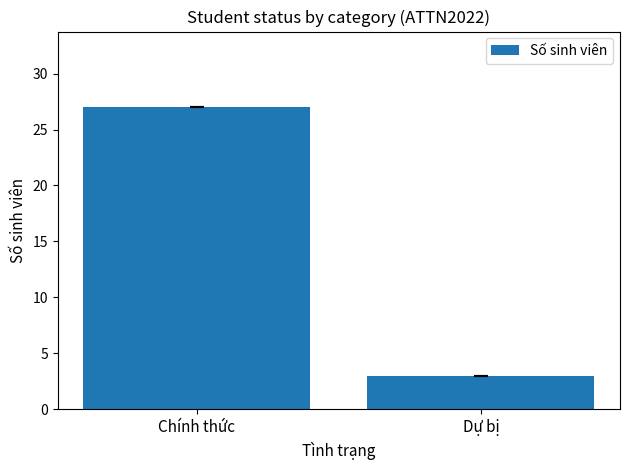

What is the value of the 2nd bar from the left?

3